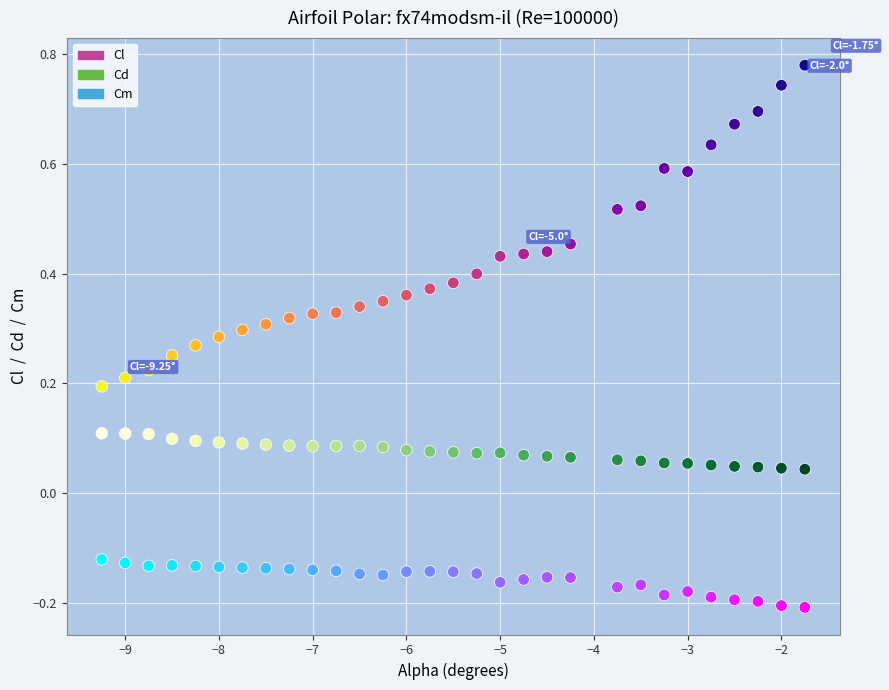

Which series contains the highest Y value?

Cl